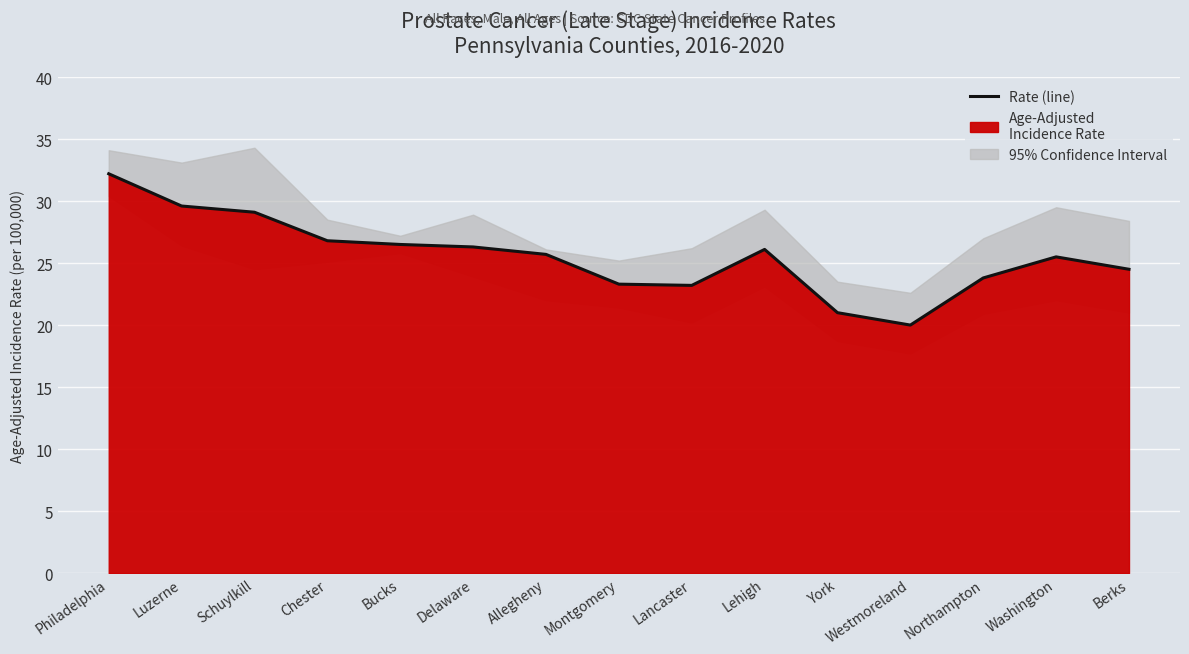

What is the difference between the second highest and minimum values?

9.6